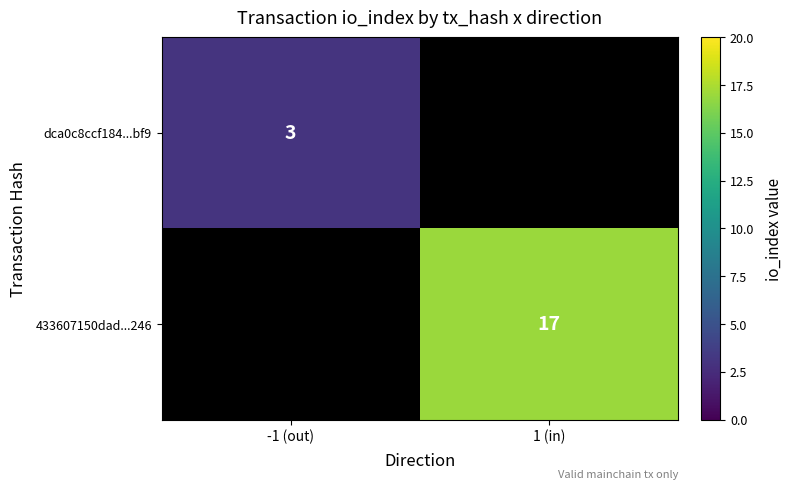

True or false: dca0c8ccf184...bf9 has a value of 3 at -1 (out).

True